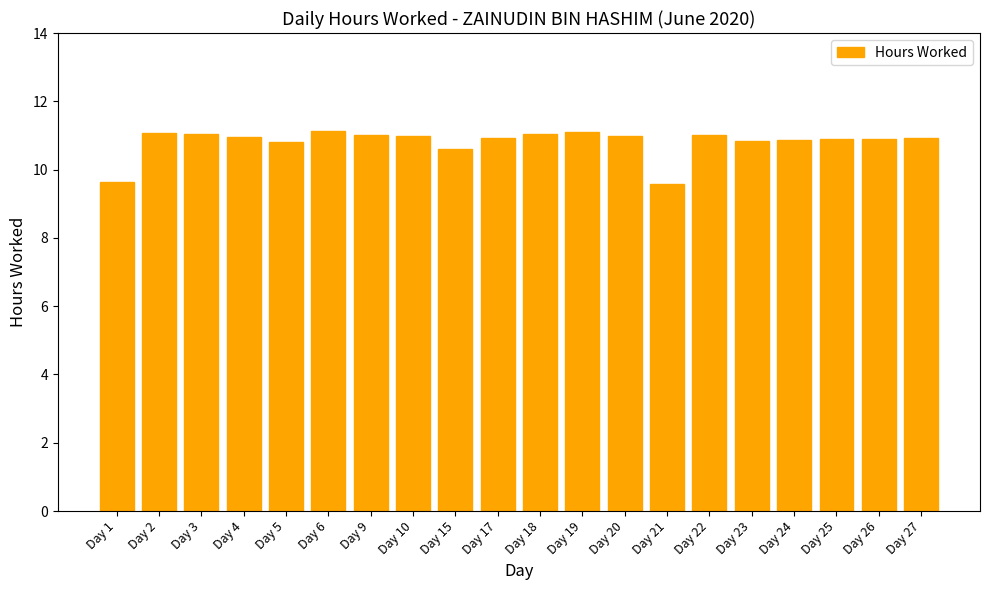

How many bars are there in total?

20